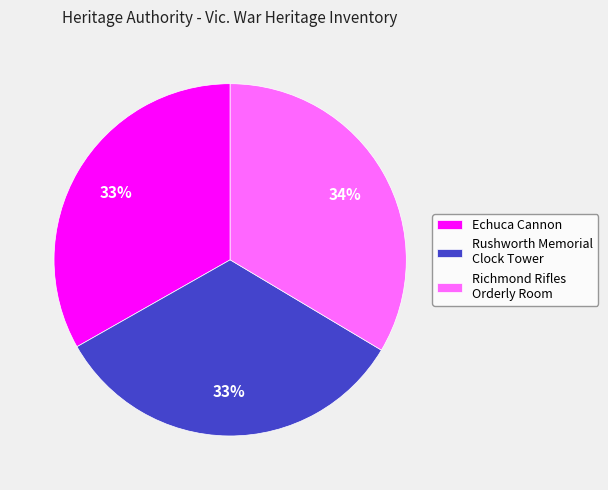

What is the ratio of the value at Rushworth Memorial Clock Tower to the value at Richmond Rifles Orderly Room?

1.0